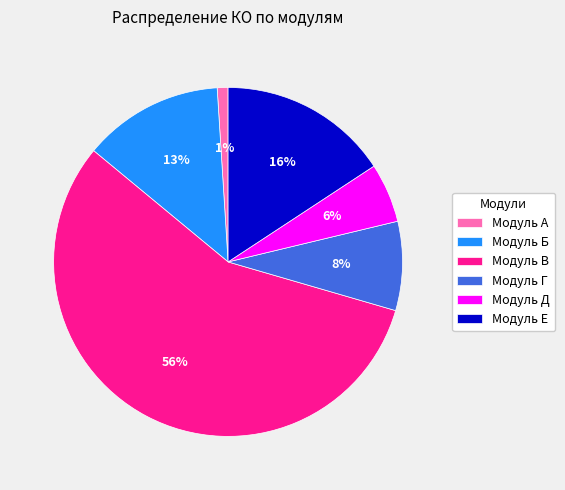

Rank the categories by value from lowest to highest.

Модуль А, Модуль Д, Модуль Г, Модуль Б, Модуль Е, Модуль В